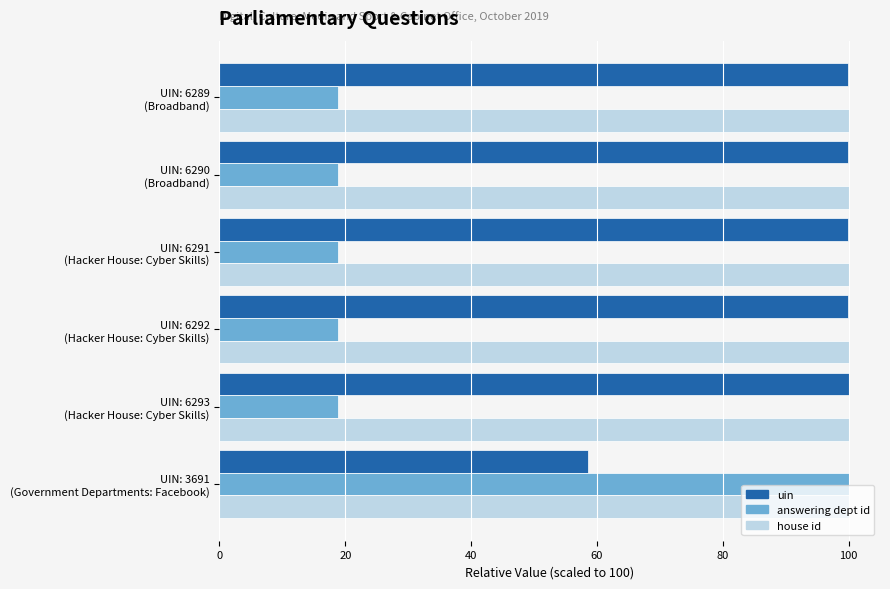

How many data points does each series have?

6